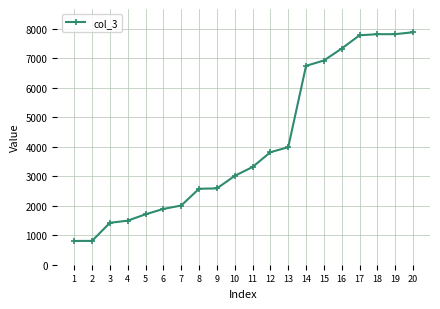

What is the value of the 4th point from the left?

1493